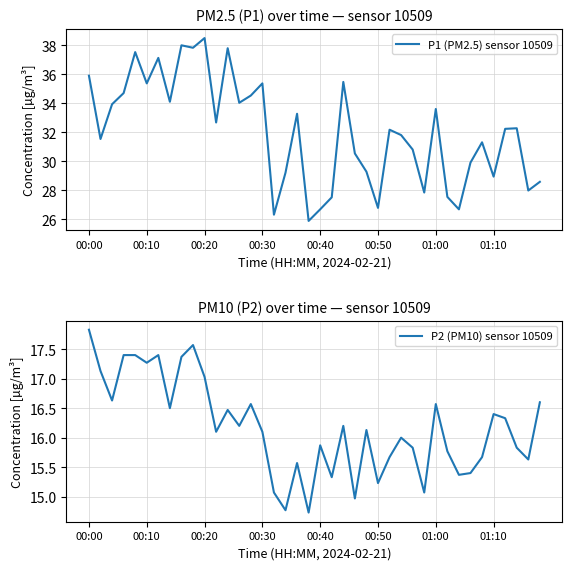

Rank the series by their maximum value, from highest to lowest.

P1 (PM2.5) sensor 10509, P2 (PM10) sensor 10509